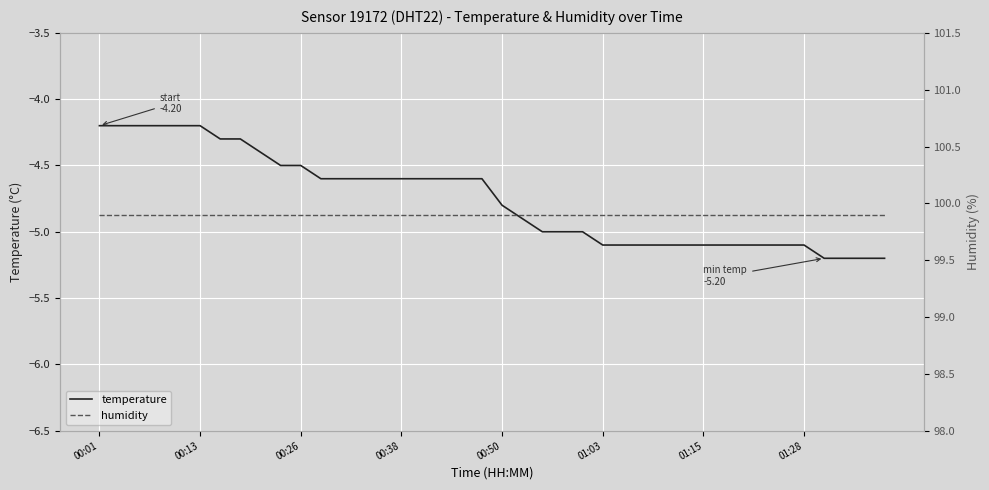

Between 36 and 25, which is larger?

25